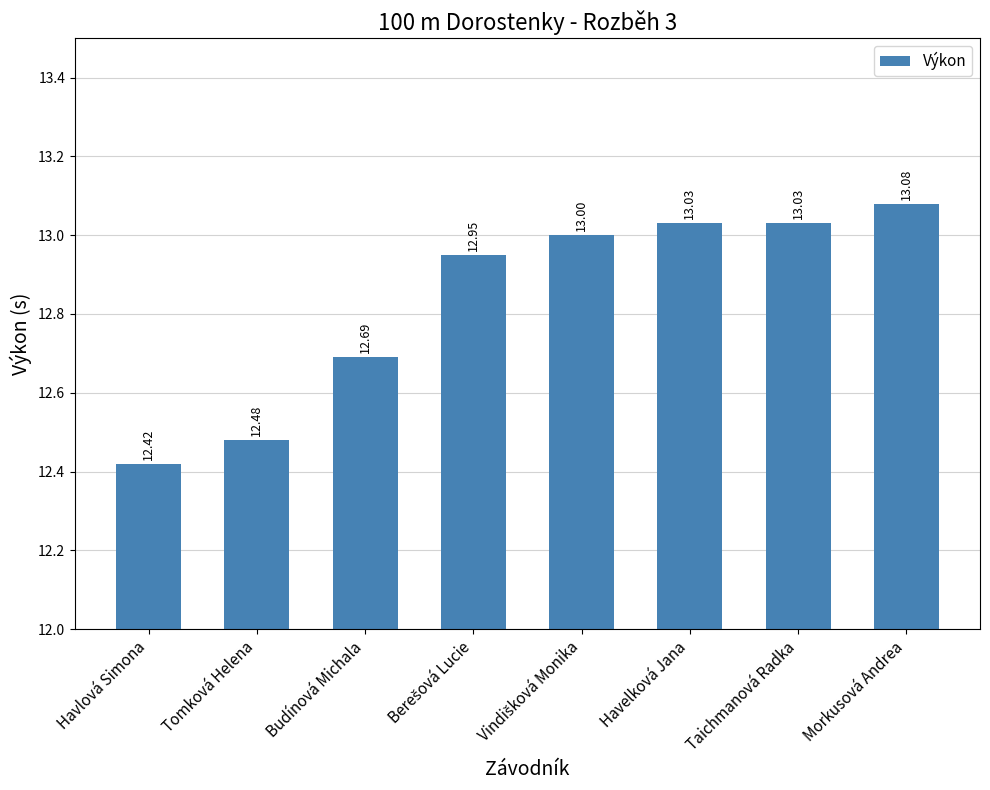

How many bars are there in total?

8